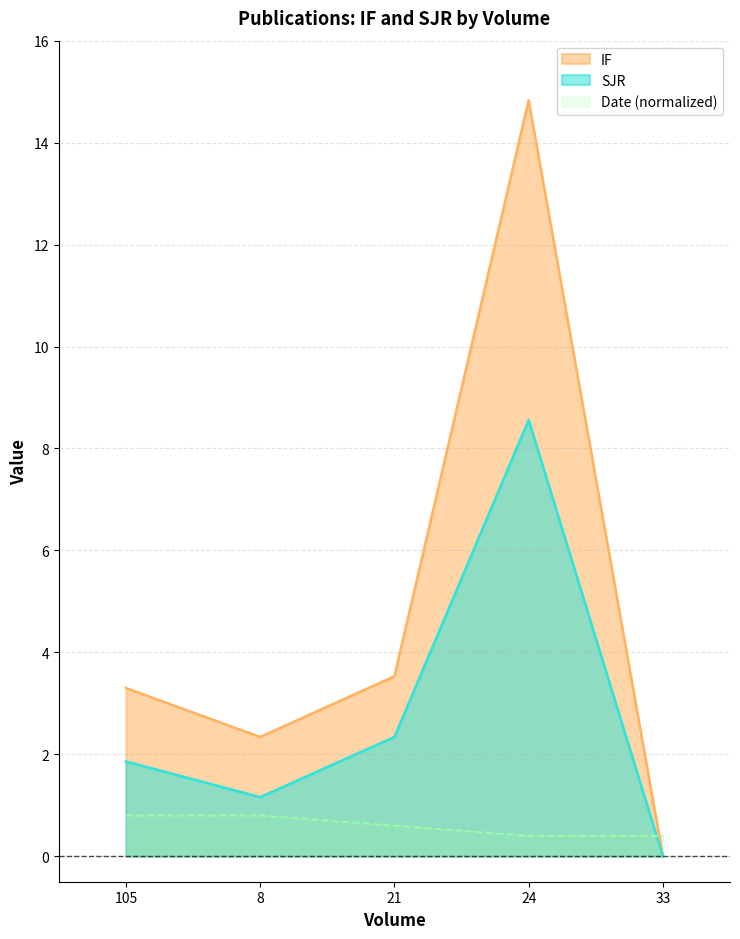

How many lines are shown in the chart?

3